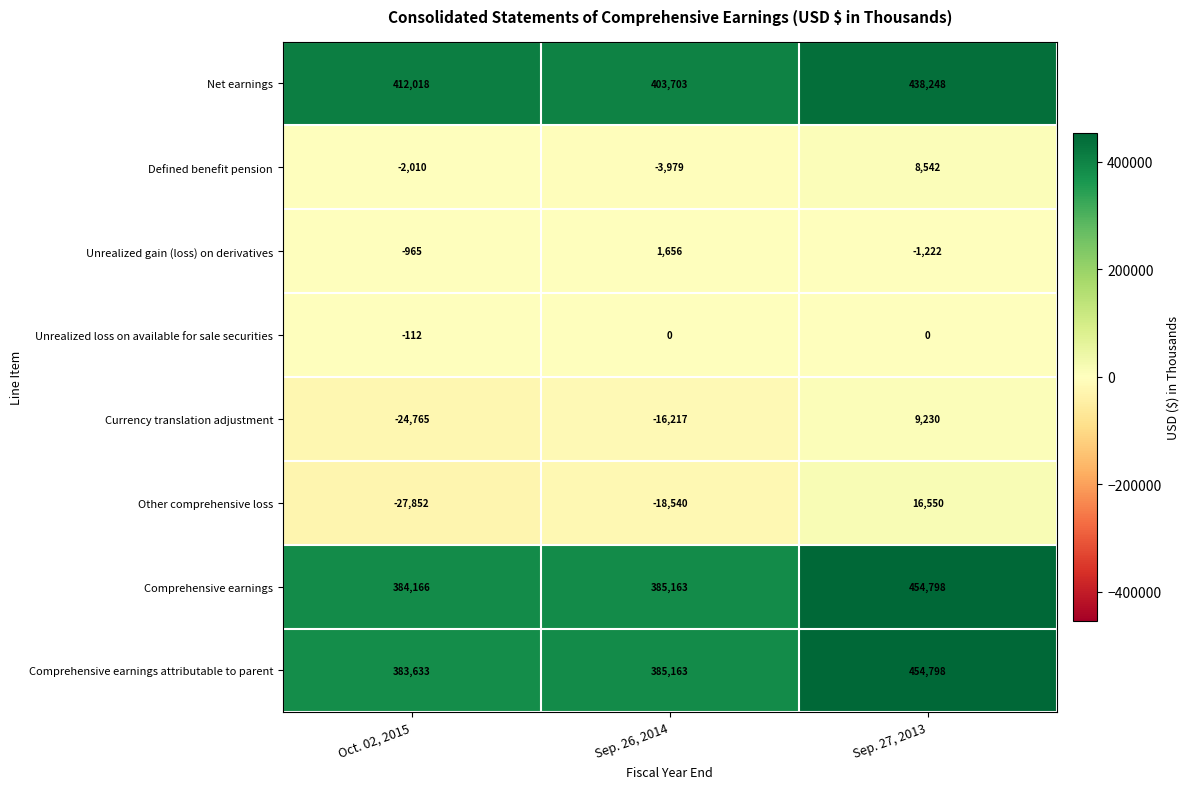

At which category is the sum across all series the highest?

Sep. 27, 2013